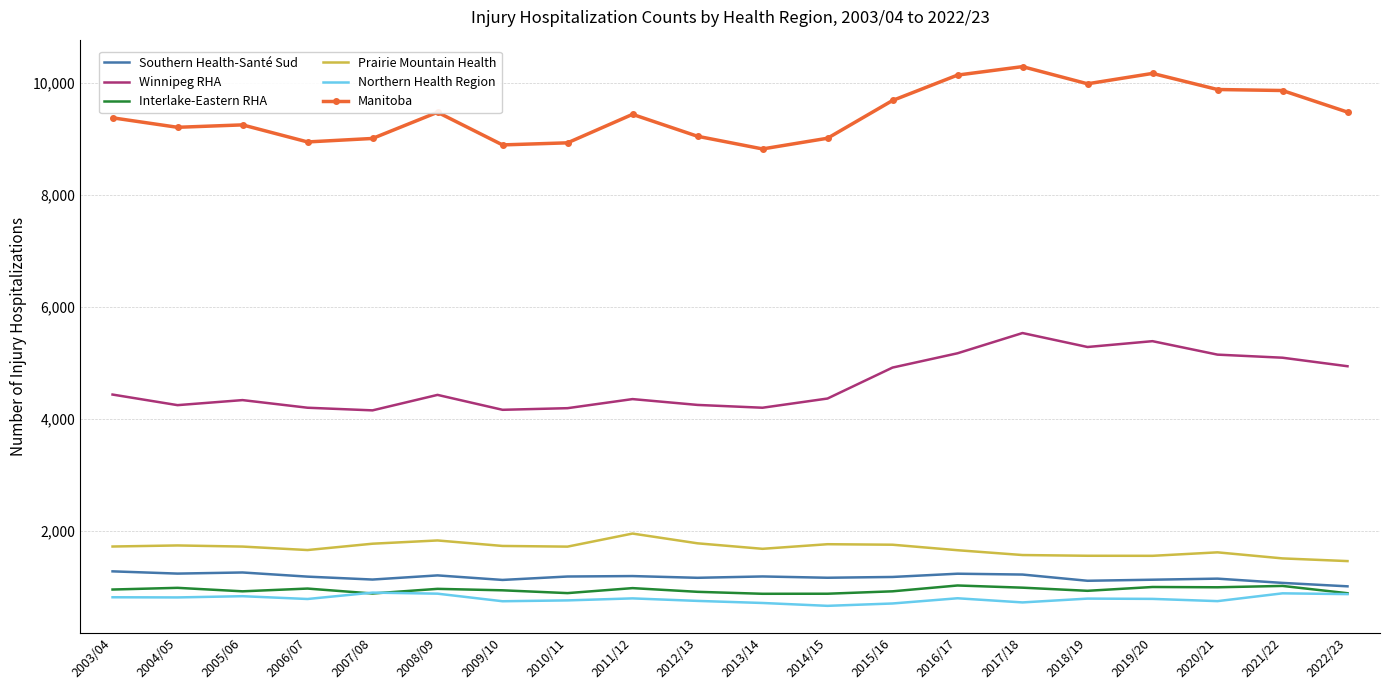

What is the minimum value shown in the chart?

670